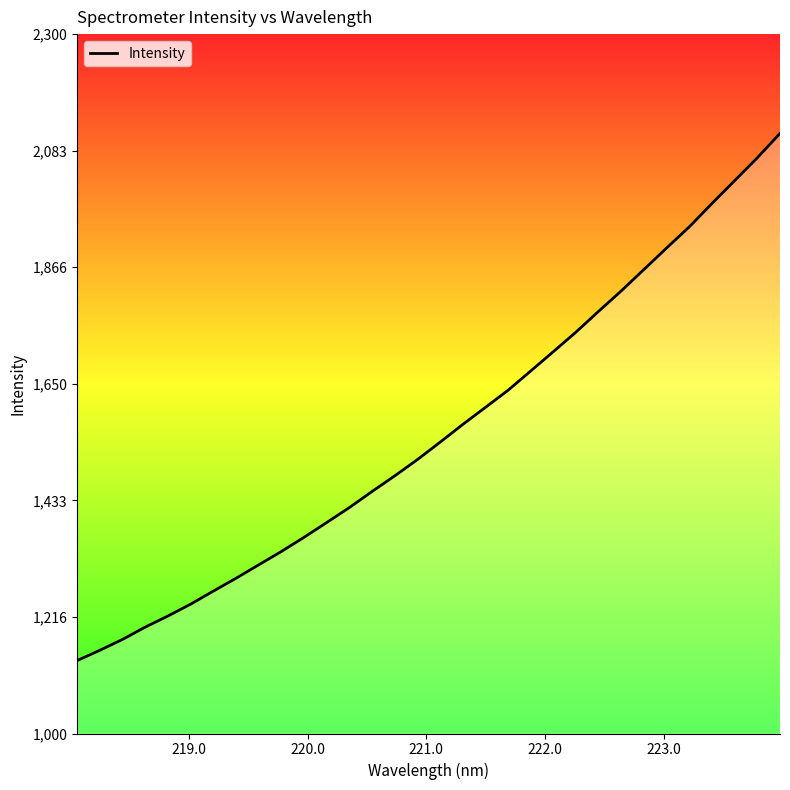

Is this an area chart (filled region under the line)?

No